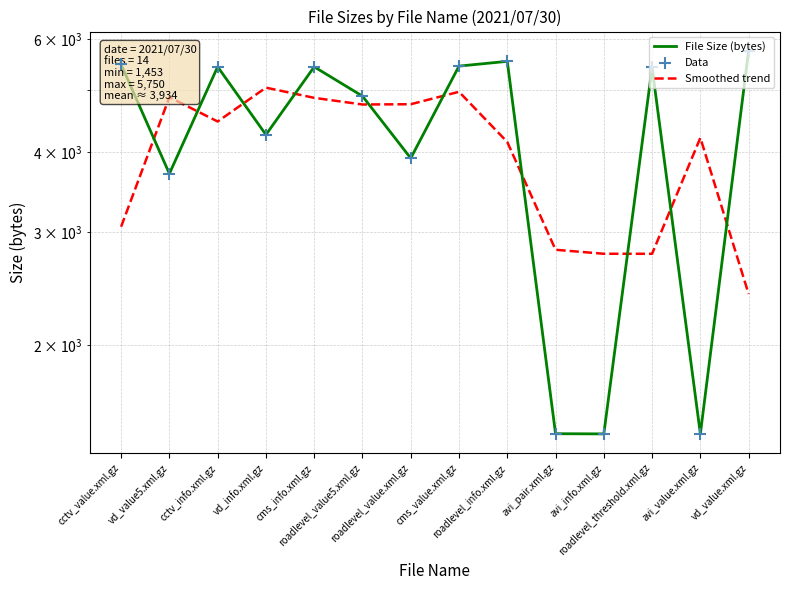

Is the value of Data at cctv_info.xml.gz greater than the value of Smoothed trend at cctv_value.xml.gz?

Yes